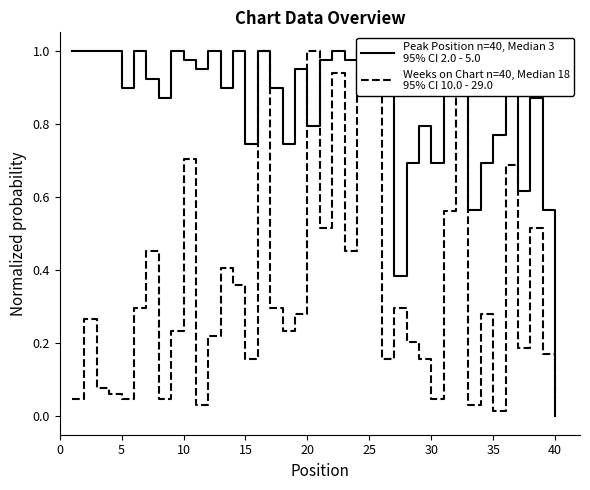

What is the maximum value shown in the chart?

1.0